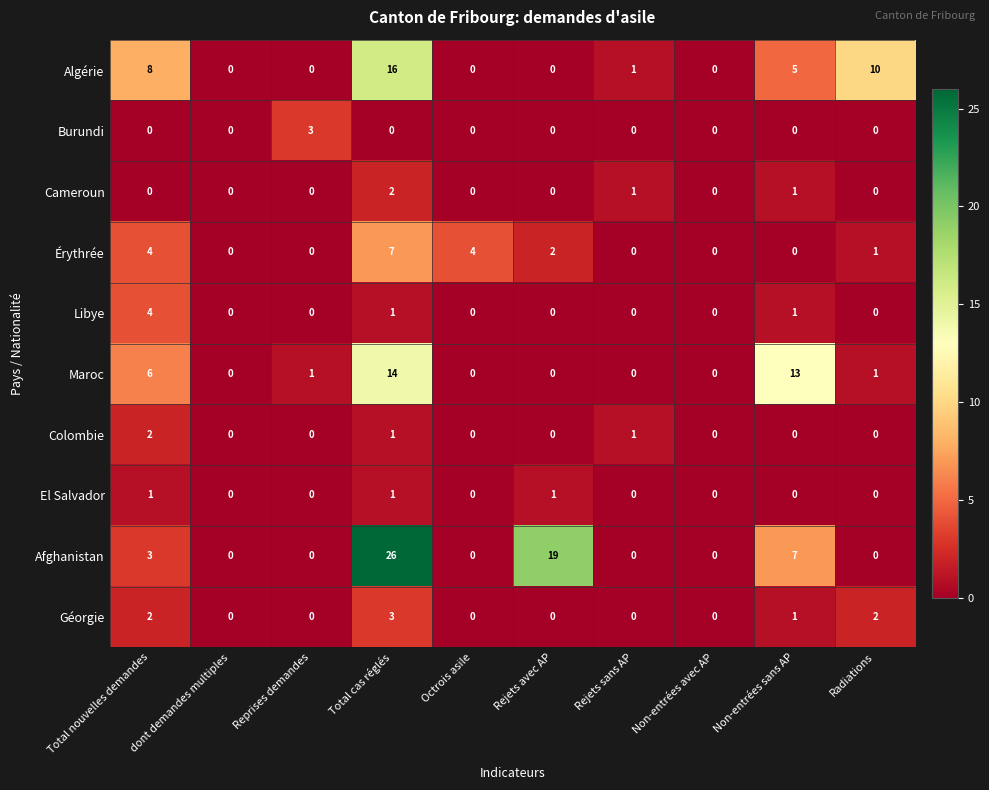

What is the sum of the Burundi values at Reprises demandes and Octrois asile?

3